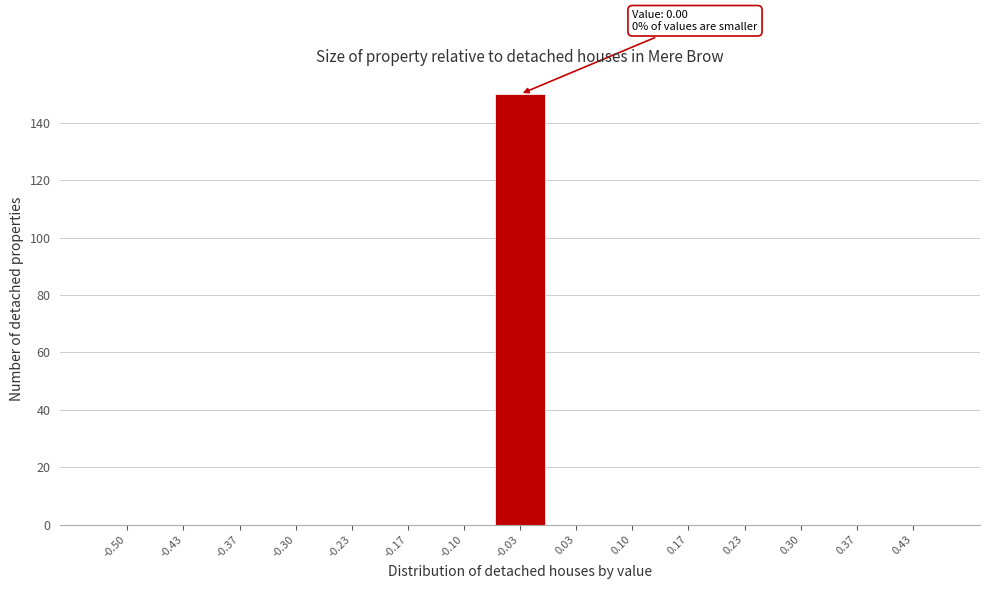

Reading left to right, extract all data points from this chart.

-0.50=0	-0.43=0	-0.37=0	-0.30=0	-0.23=0	-0.17=0	-0.10=0	-0.03=150	0.03=0	0.10=0	0.17=0	0.23=0	0.30=0	0.37=0	0.43=0